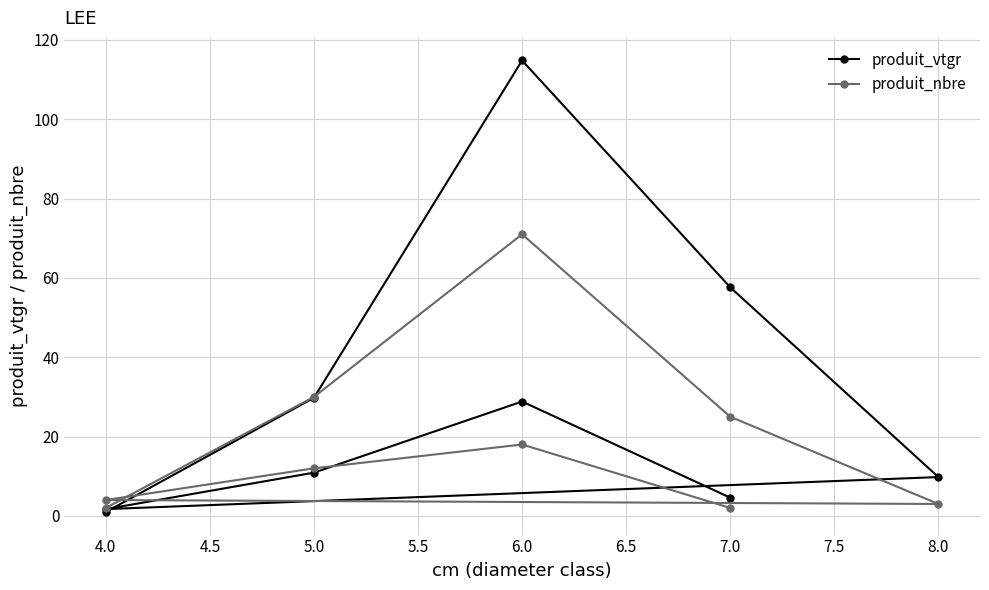

True or false: produit_nbre and produit_vtgr cross at least once.

True